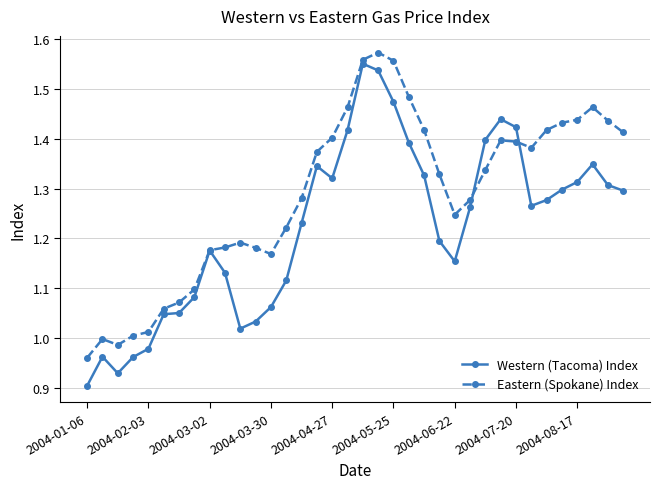

True or false: Western (Tacoma) Index has more than 0 points higher than both neighbors.

True